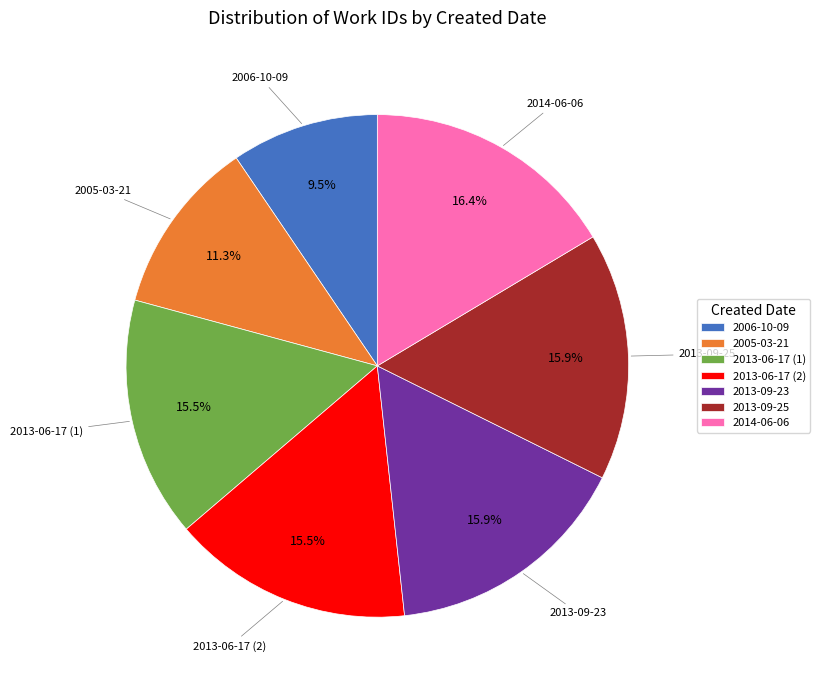

Approximately how many times larger is the value at 2005-03-21 compared to 2013-06-17 (1)?

0.7